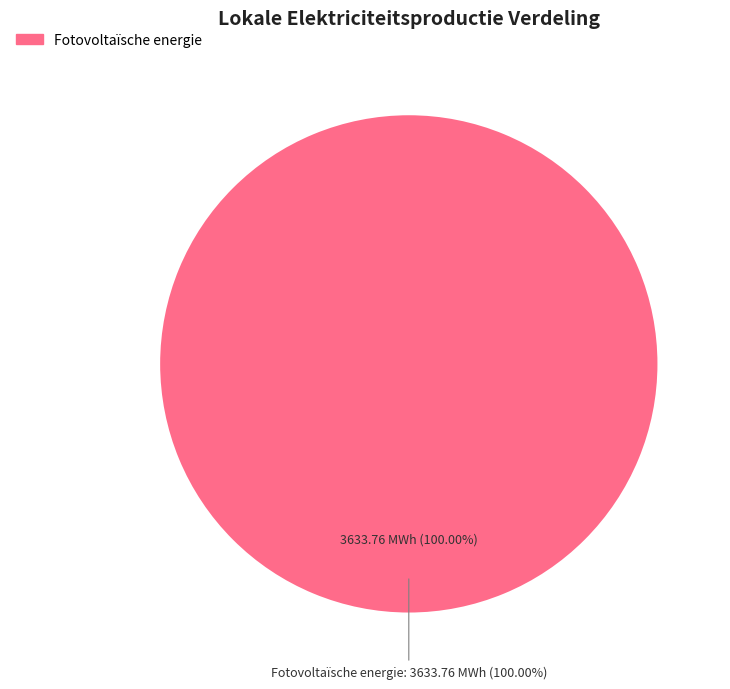

Is there any slice that represents more than half of the pie?

Yes